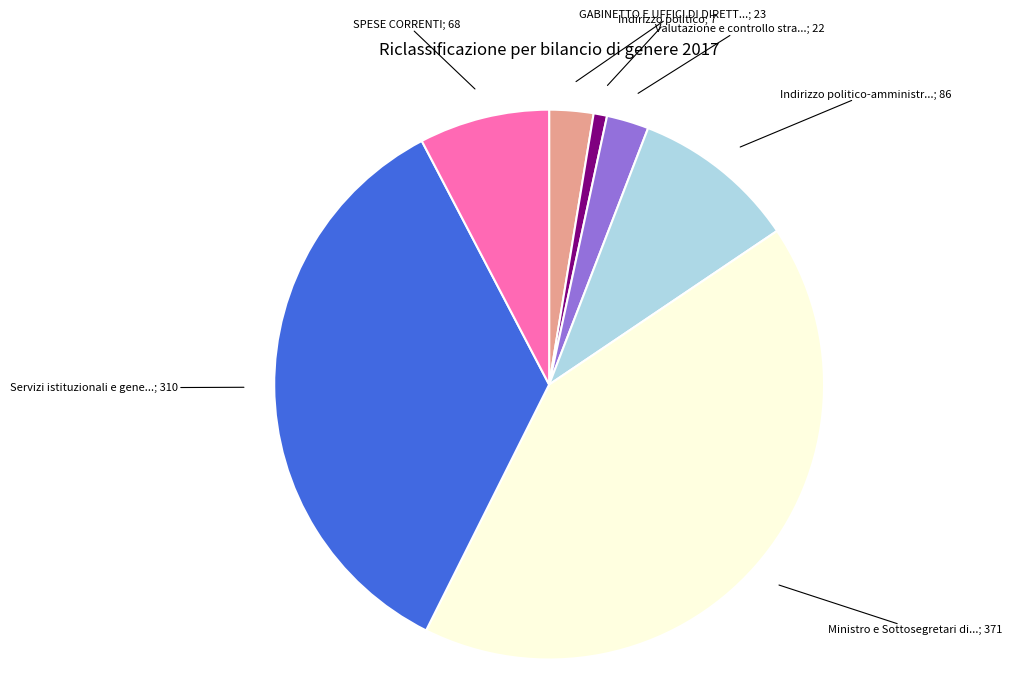

Is there any slice that represents more than half of the pie?

No